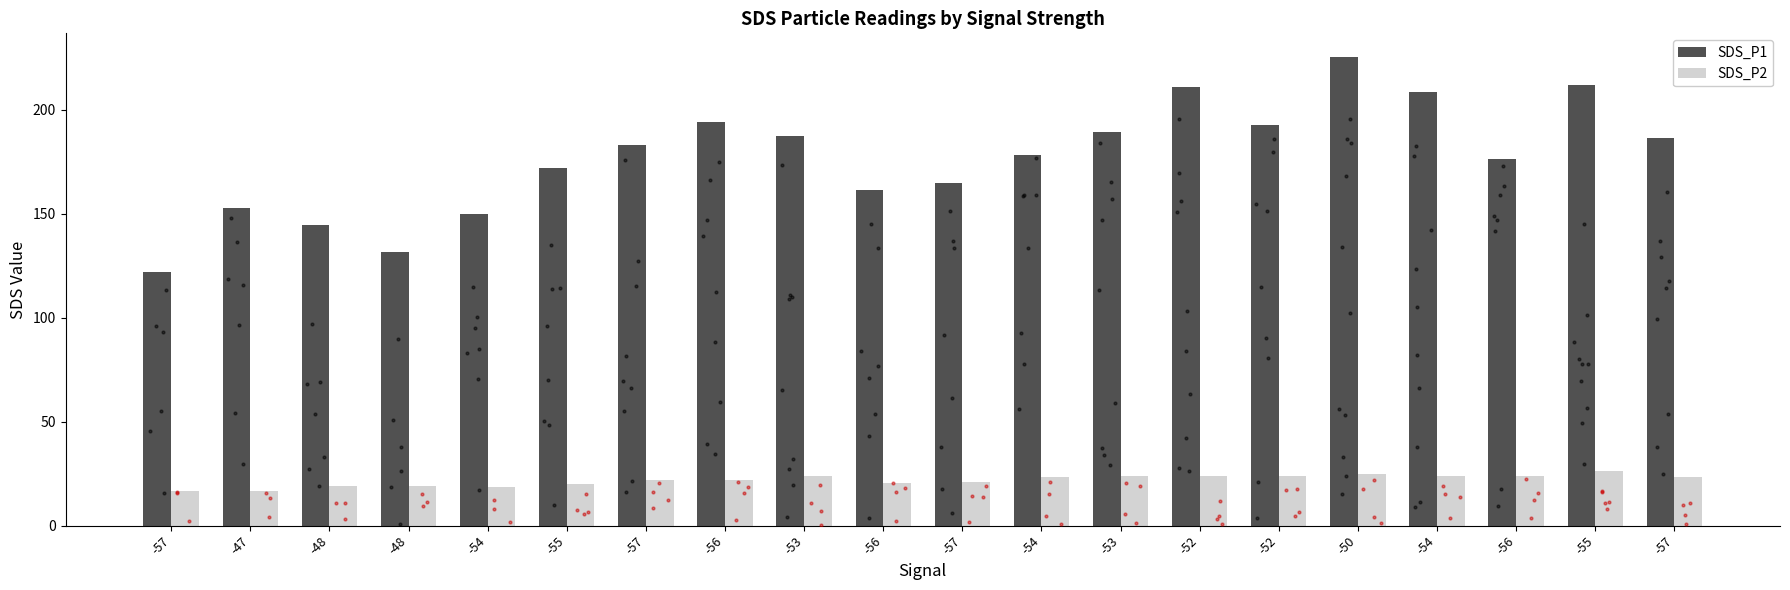

At which category is the sum across all series the highest?

-50